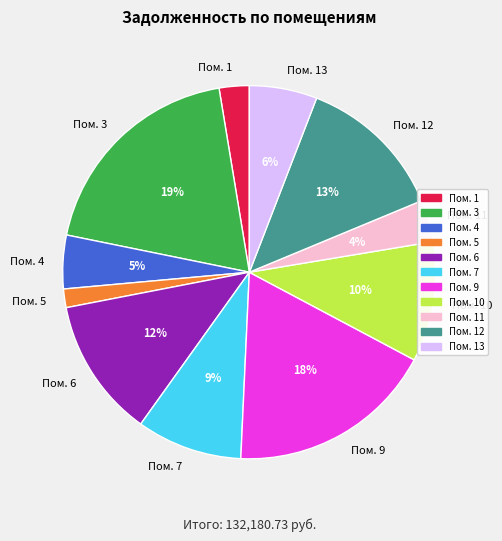

Which has a higher value, Пом. 12 or Пом. 11?

Пом. 12